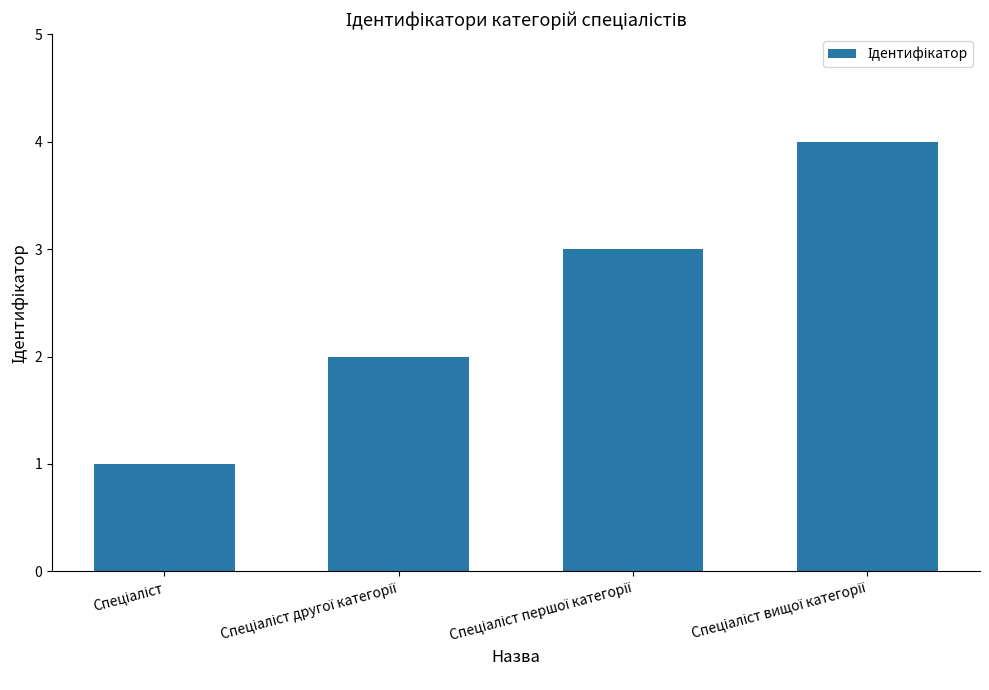

Are the bars horizontal?

No